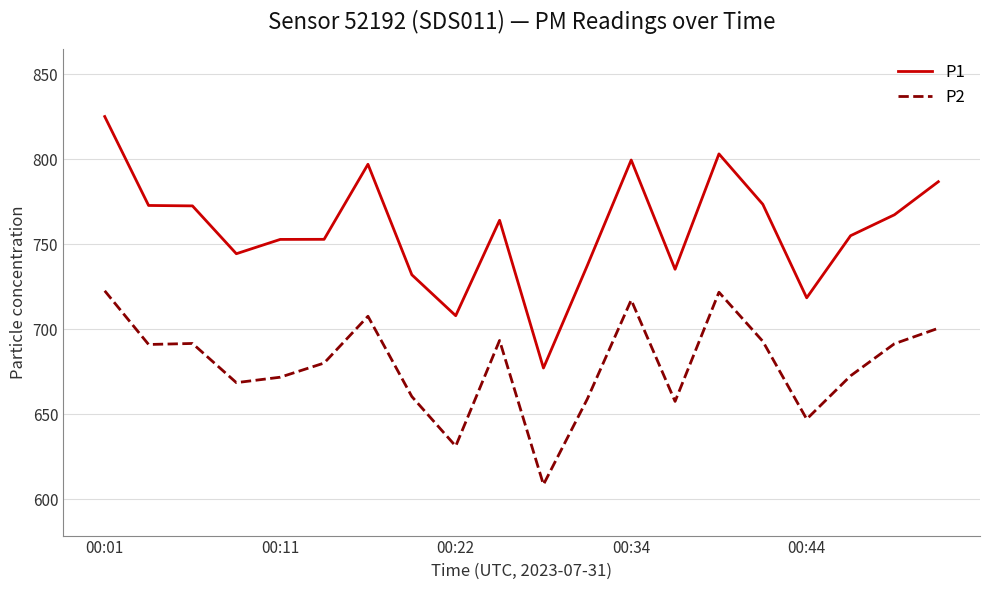

Rank the series by their maximum value, from highest to lowest.

P1, P2